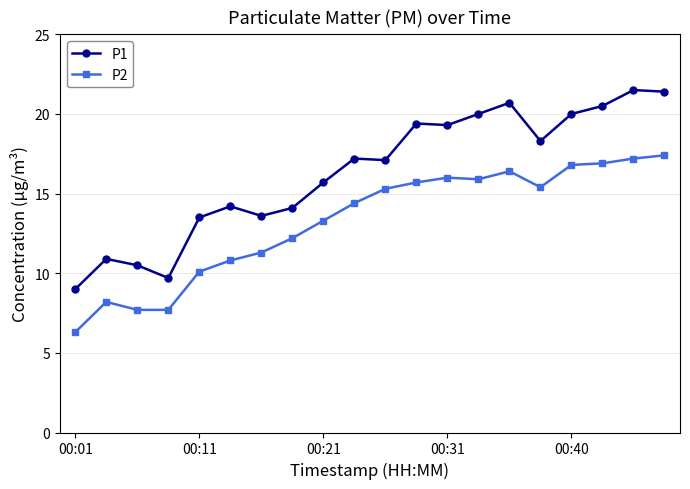

What are all the series names shown in the legend?

P1, P2